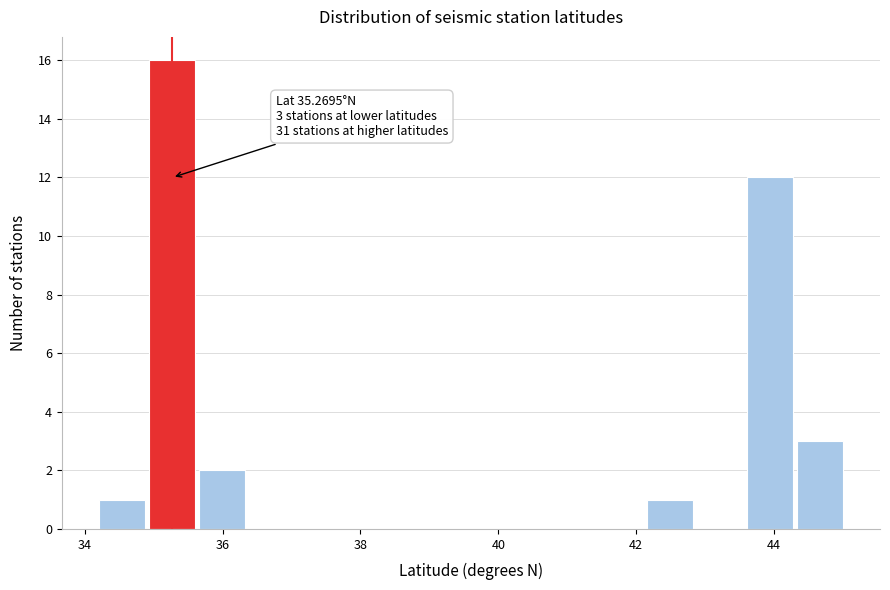

Around what value on the x-axis is the tallest bar? Give the approximate position of its centre, as read against the axis.

35.2